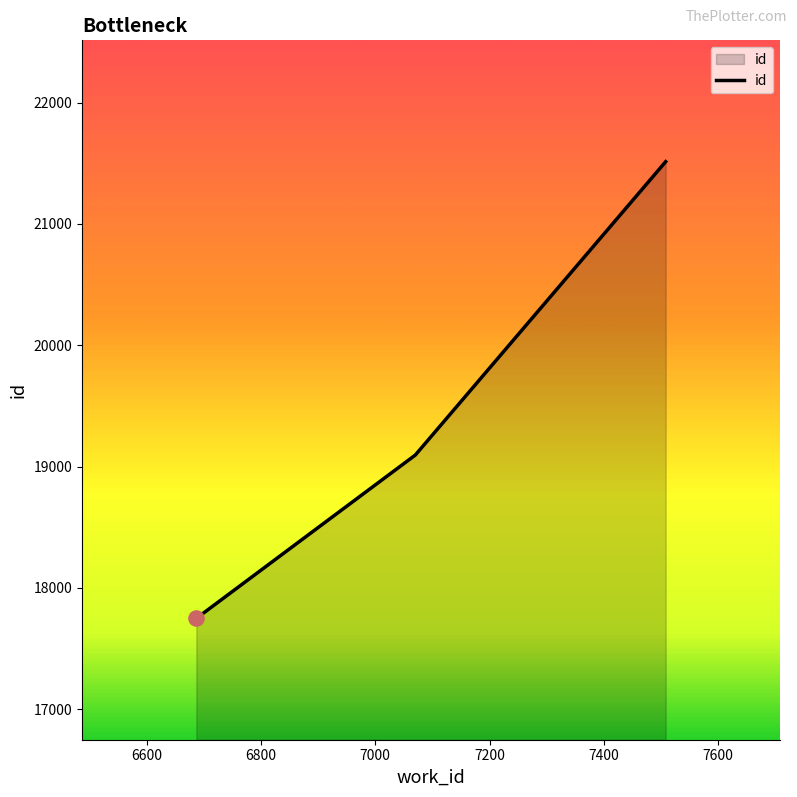

What is the greatest value displayed?

21513